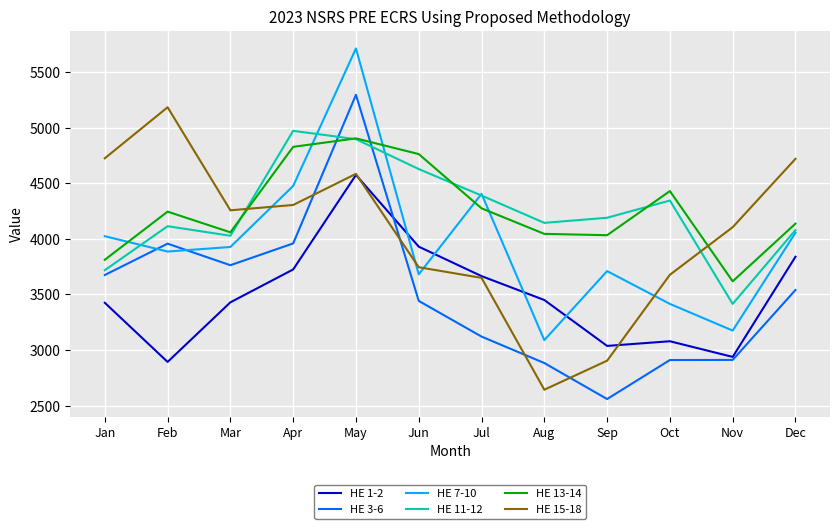

Does the chart display data point markers on the line(s)?

No